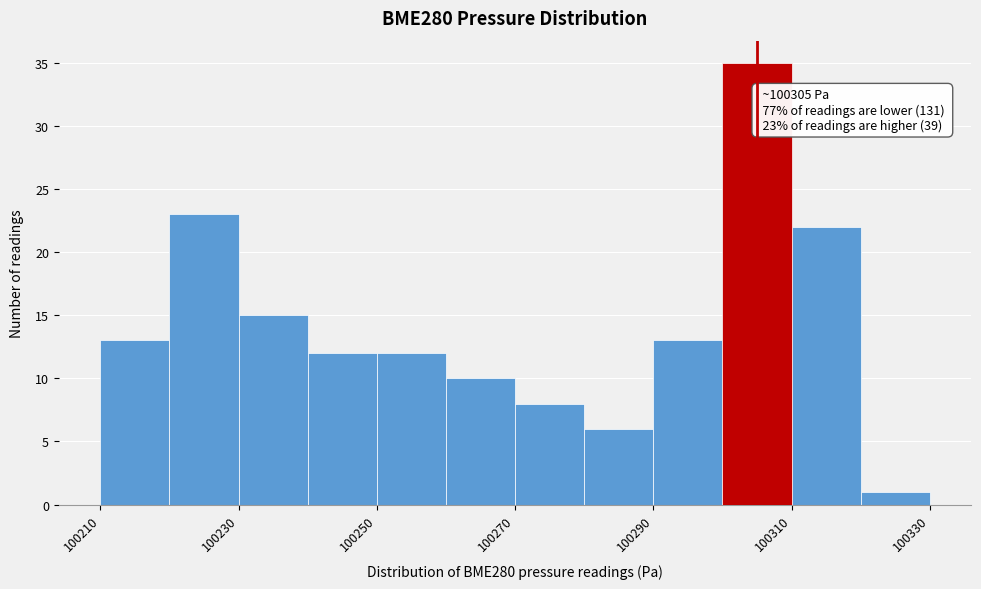

Over which range of the x-axis is the bar tallest?

100300 to 100310